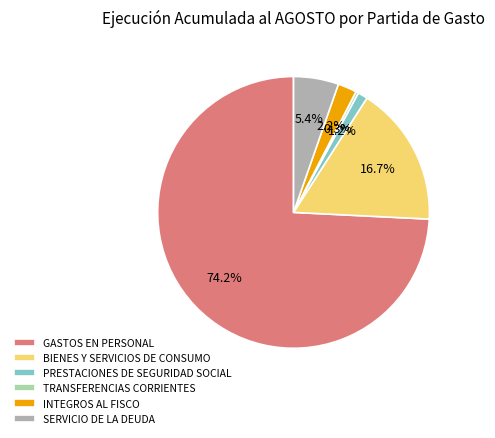

Is it true that INTEGROS AL FISCO is 2% of the pie?

True